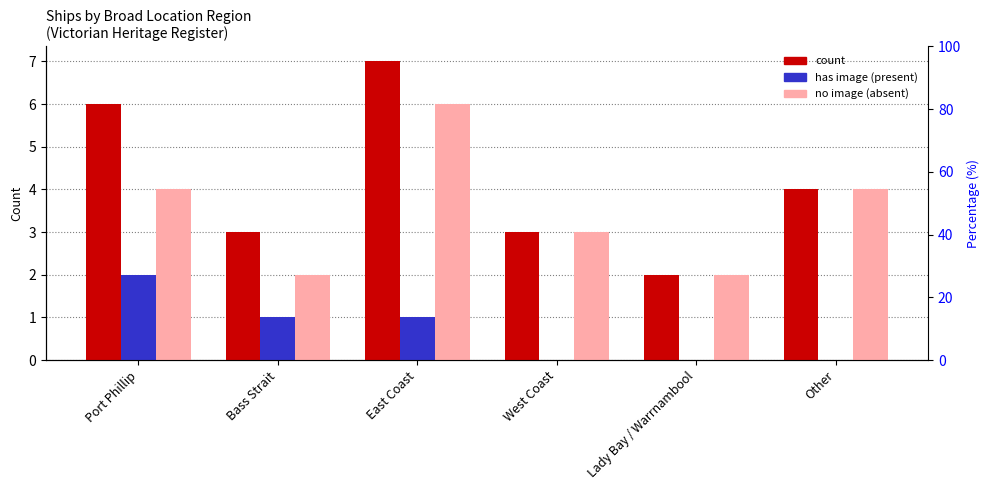

The value of no image (absent) at West Coast is 5. True or false?

False